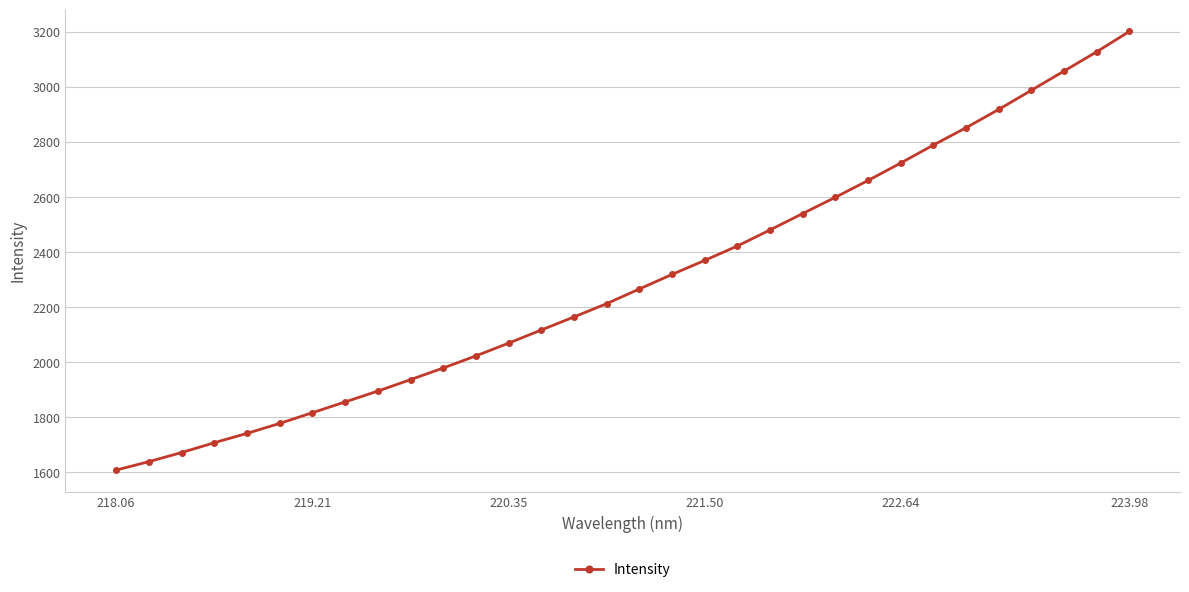

What is the value of the 30th point from the left?

3057.7